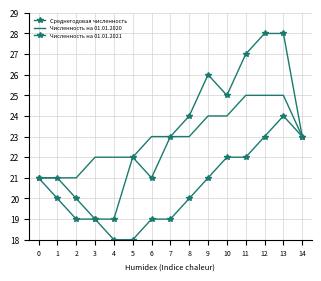

Is the value of Численность на 01.01.2021 at 1 greater than the value of Численность на 01.01.2020 at 12?

No